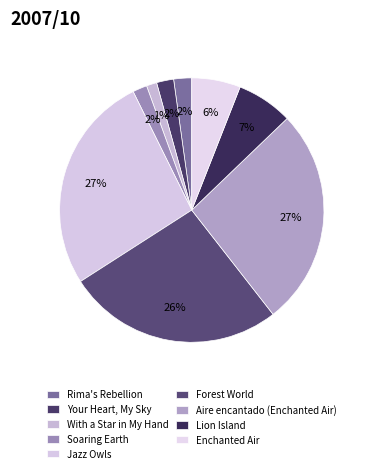

Which slice is the largest?

Jazz Owls